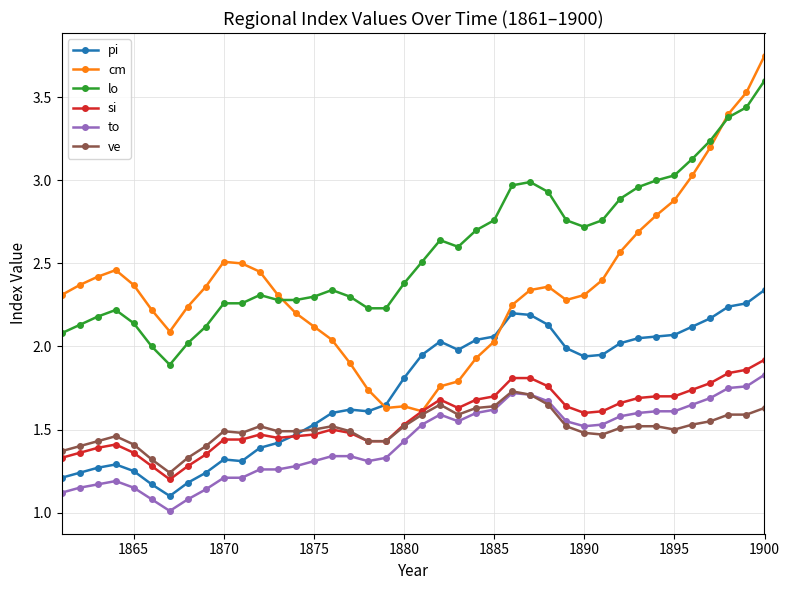

True or false: si has more than 1 interior local peaks.

True